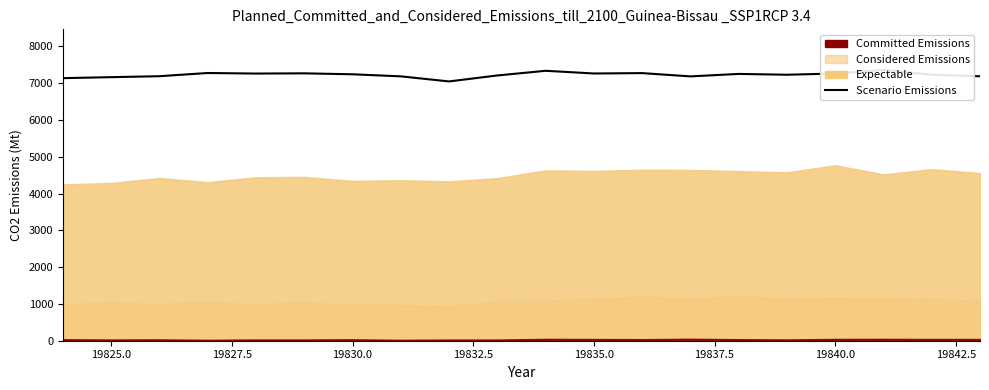

How many data points does each series have?

20